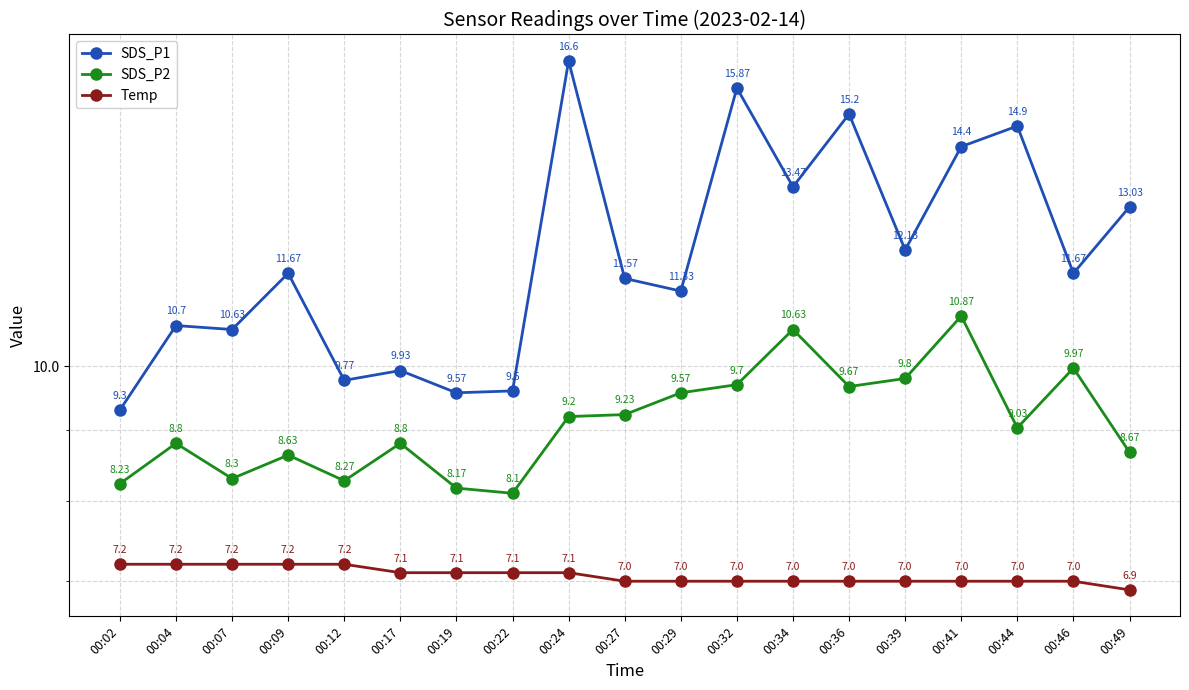

True or false: SDS_P1 has a value of 12.1 at 00:39.

True